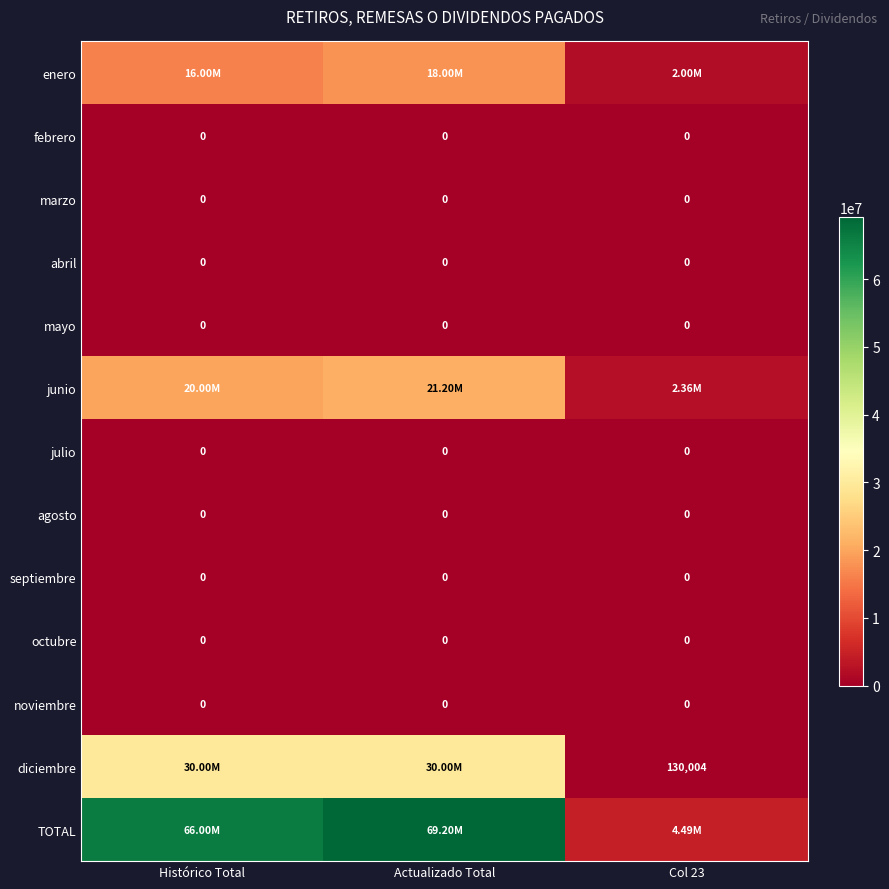

Which has a higher value, Histórico Total or Col 23?

Histórico Total